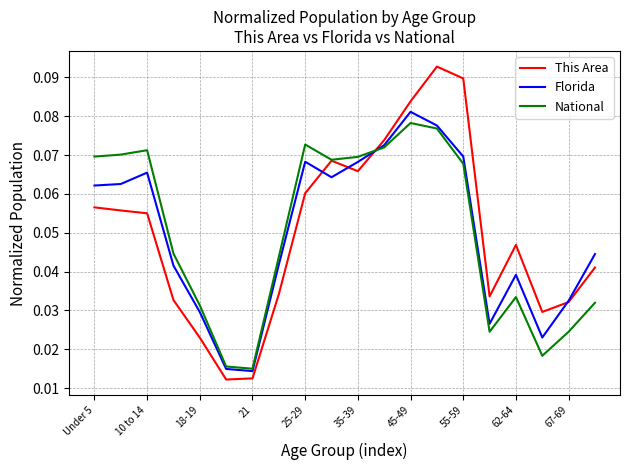

Which series has the widest spread of values?

This Area